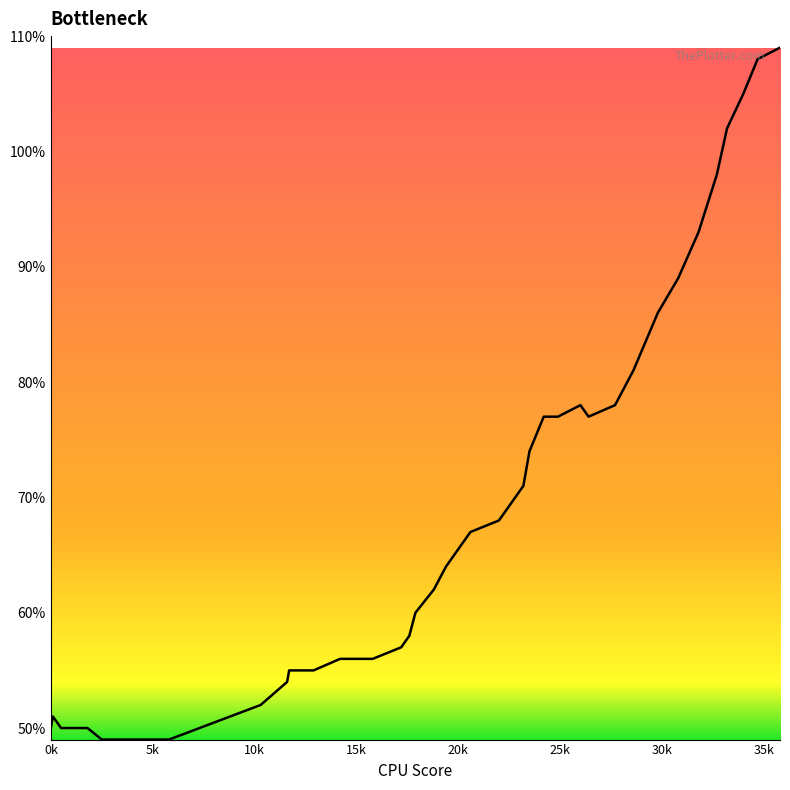

What is the difference between the maximum and minimum values?

60